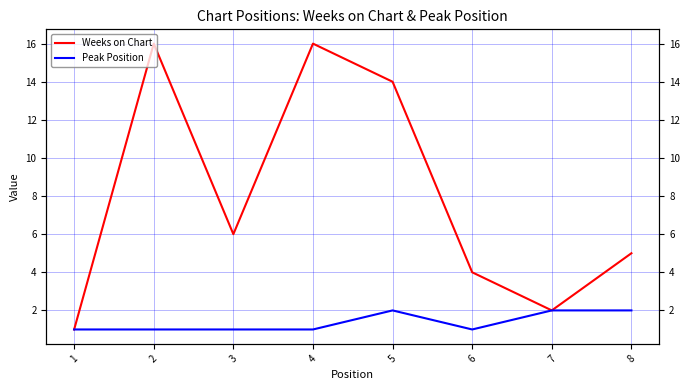

Which series has the widest spread of values?

Weeks on Chart